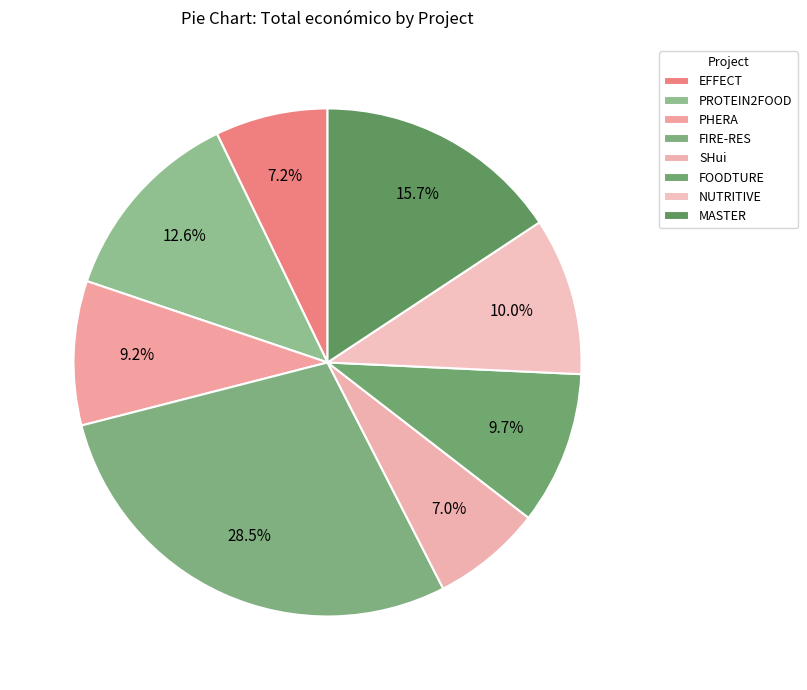

Count the number of slices in the pie.

8